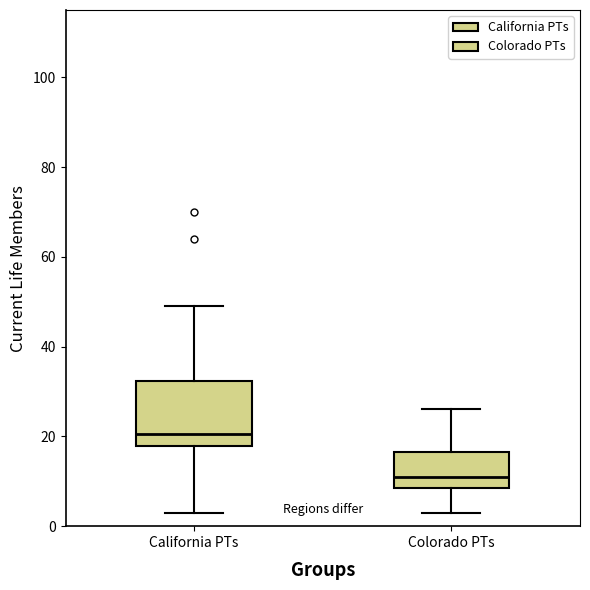

Where is the lower edge of the box for Colorado PTs on the y-axis? The values are not printed on the chart, so give them approximately, as read against the axis.

8